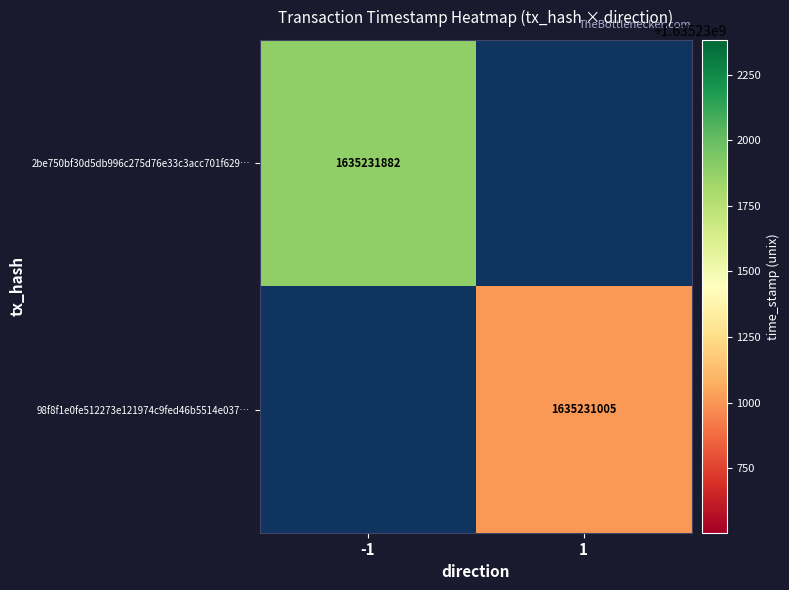

What is the difference between the highest and lowest values at time_stamp?

877